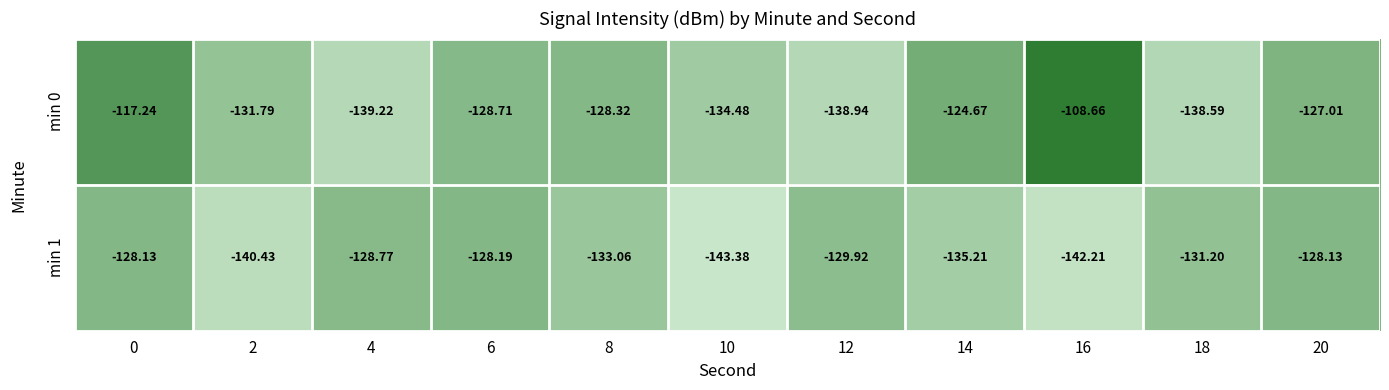

Is the value of min 0 at 2 greater than the value of min 1 at 18?

No